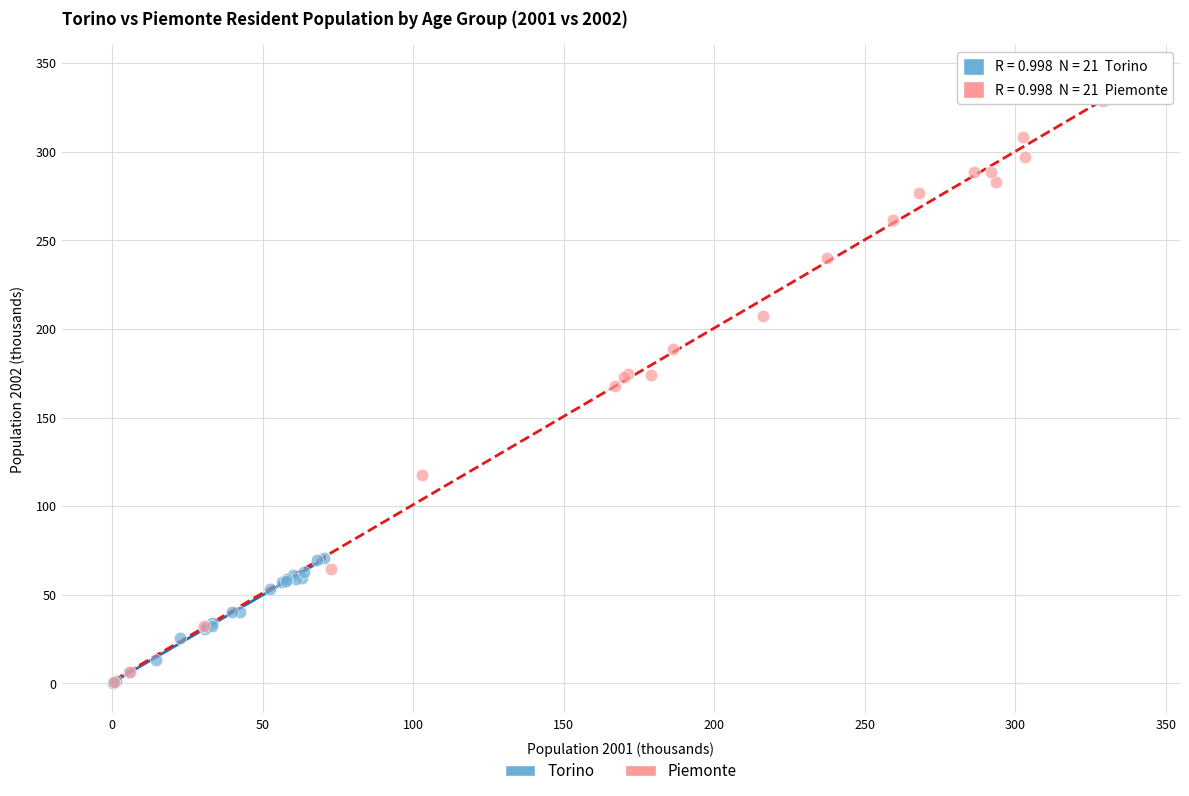

Which series has the widest spread of Y values?

Piemonte